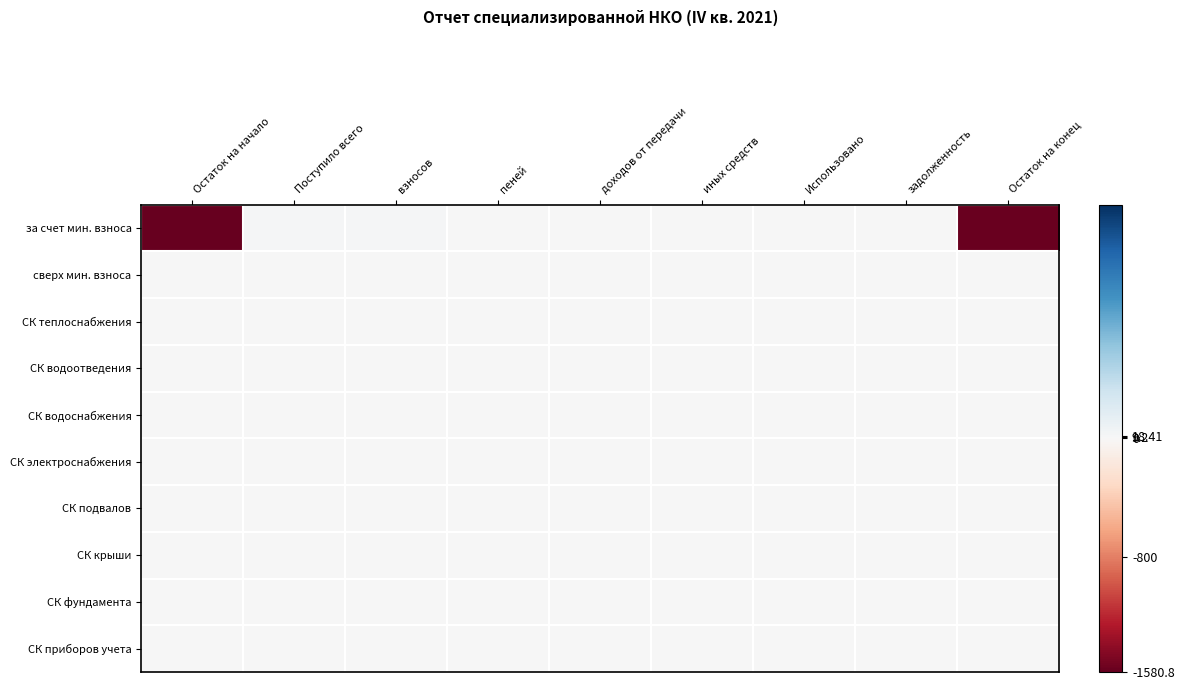

Rank the categories by СК крыши value from lowest to highest.

Остаток на начало, Поступило всего, взносов, пеней, доходов от передачи, иных средств, Использовано, задолженность, Остаток на конец